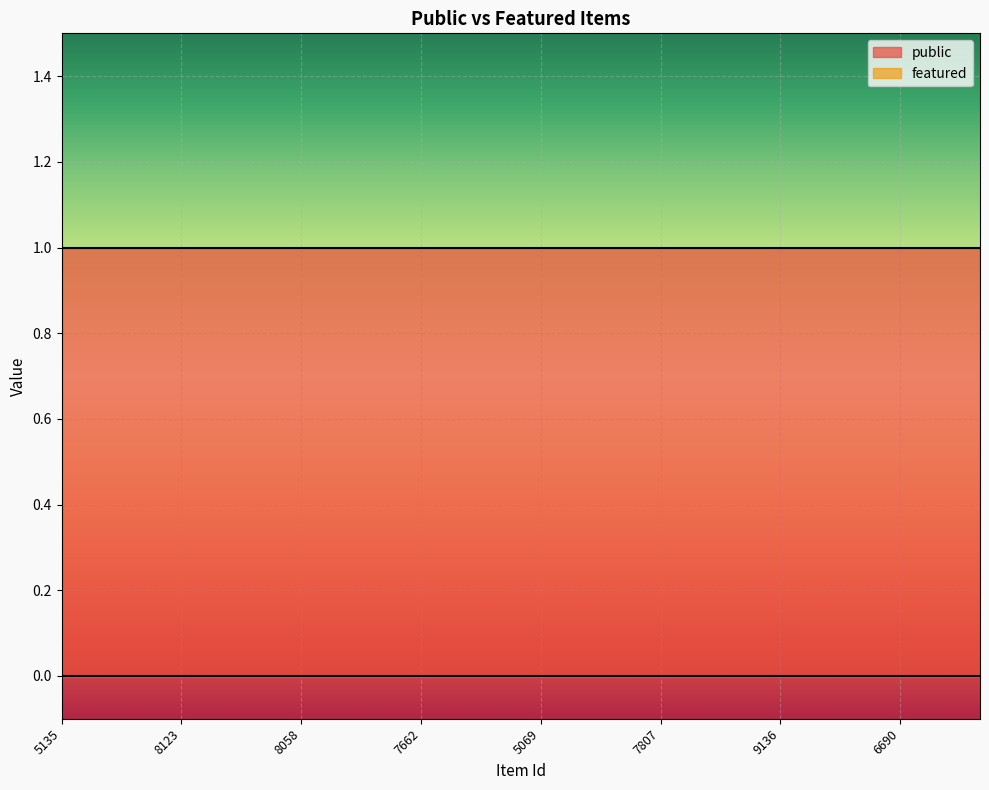

True or false: public has a value of 1 at 7807.

True